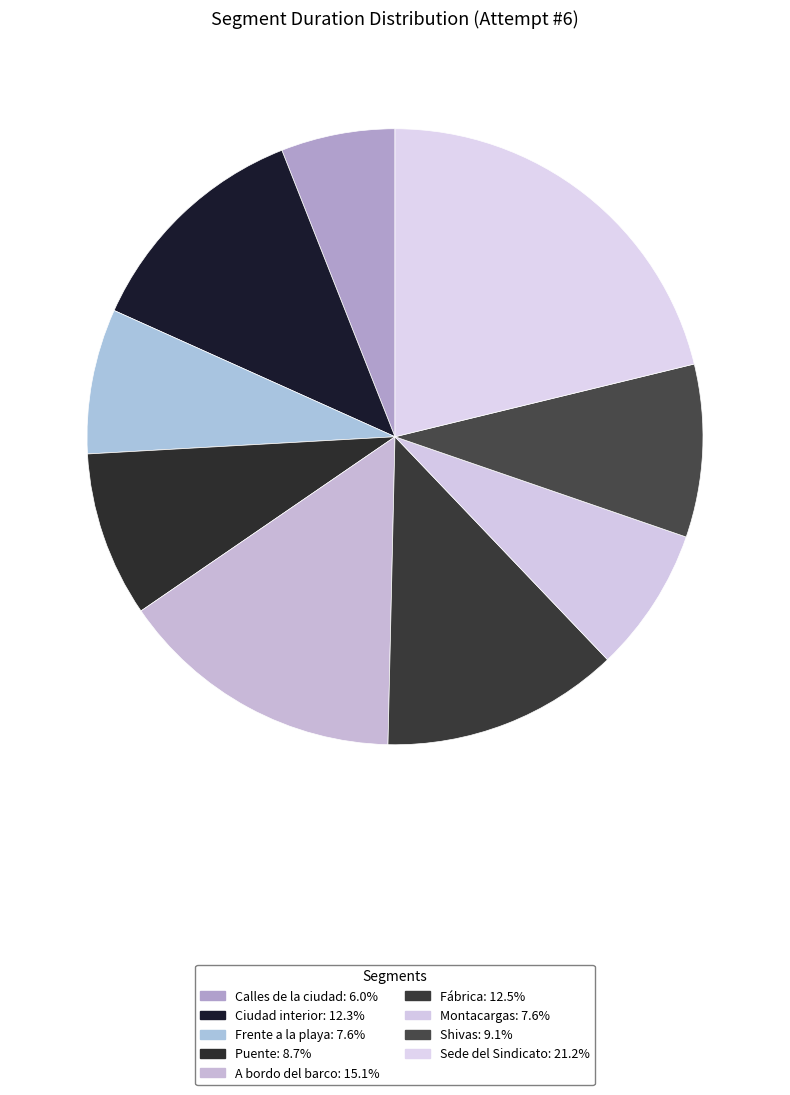

Is Puente the majority of the pie?

No